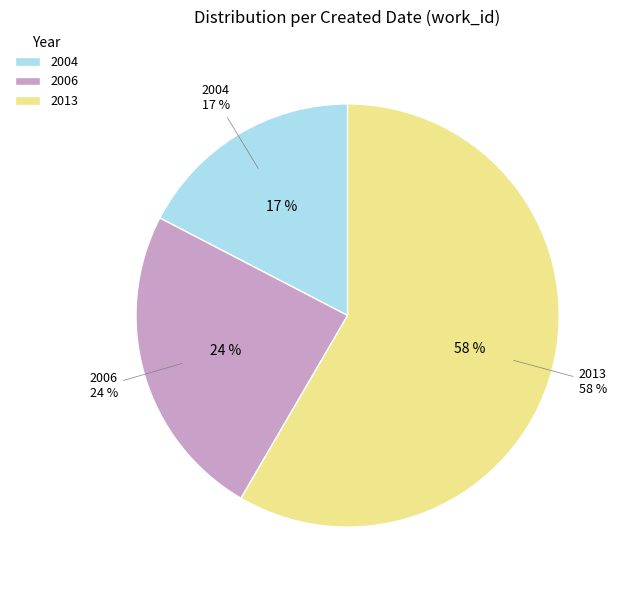

Does 2006-03-07 represent more than half of the total?

No